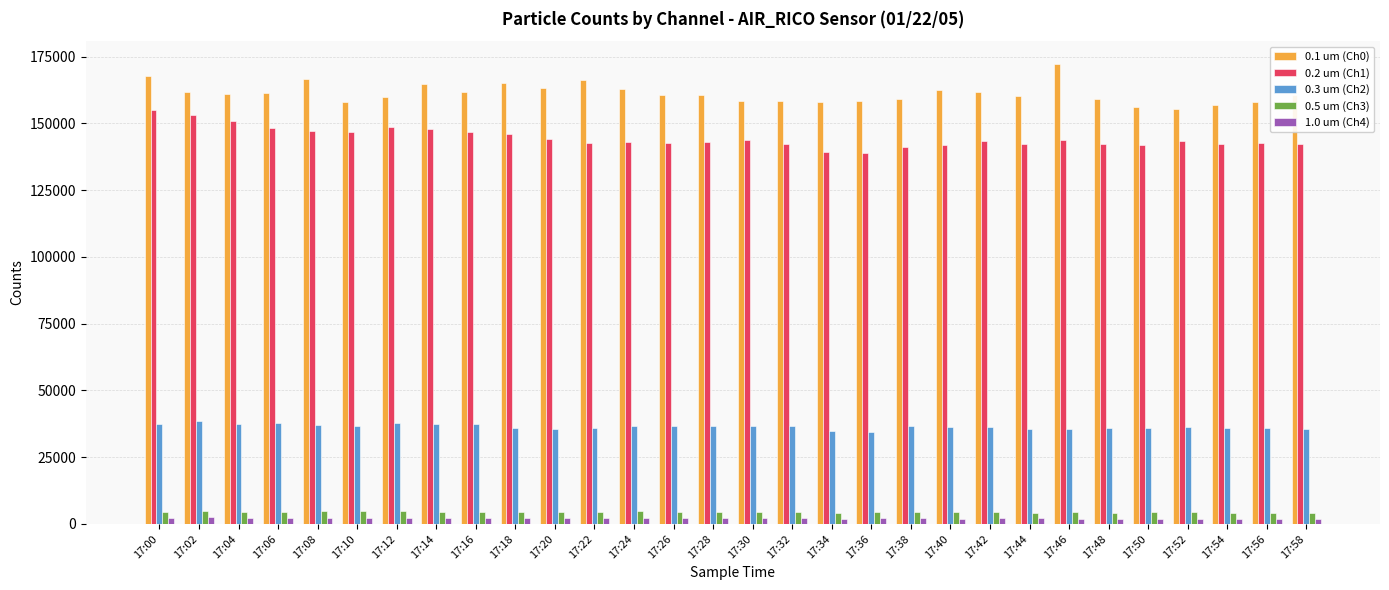

What is the total value across all series at 17:12?

353481